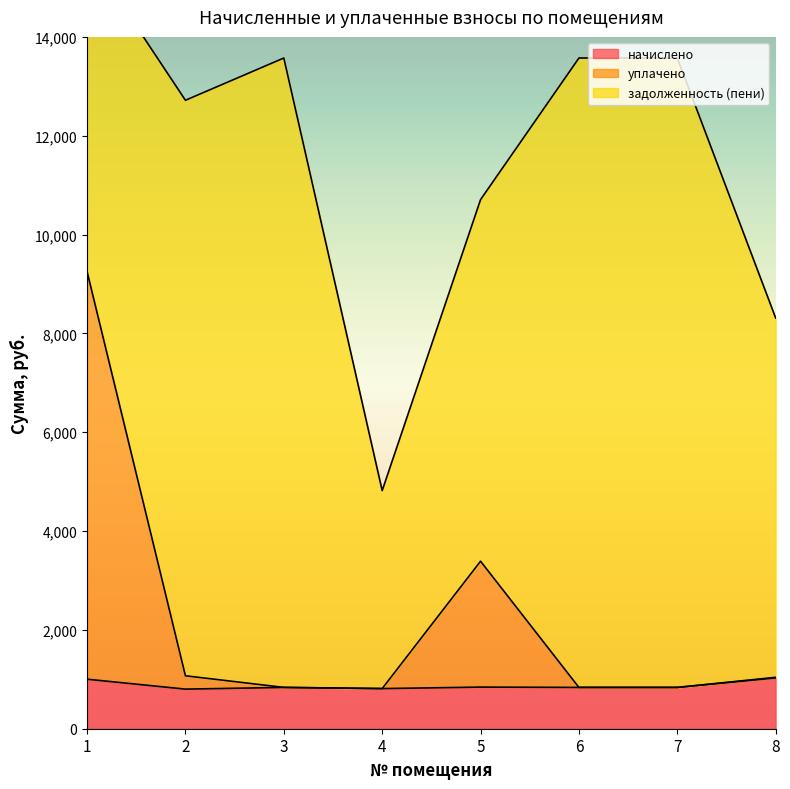

What is the lowest value of the начислено series?

801.4